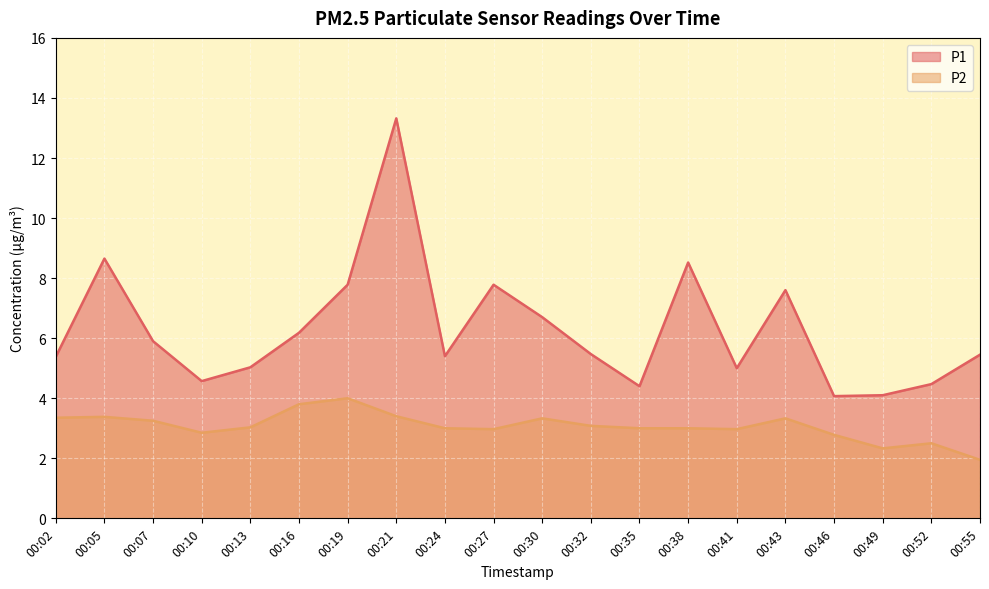

List the labels in order of P1 value, smallest first.

00:46, 00:49, 00:35, 00:52, 00:10, 00:41, 00:13, 00:02, 00:24, 00:55, 00:32, 00:07, 00:16, 00:30, 00:43, 00:19, 00:27, 00:38, 00:05, 00:21